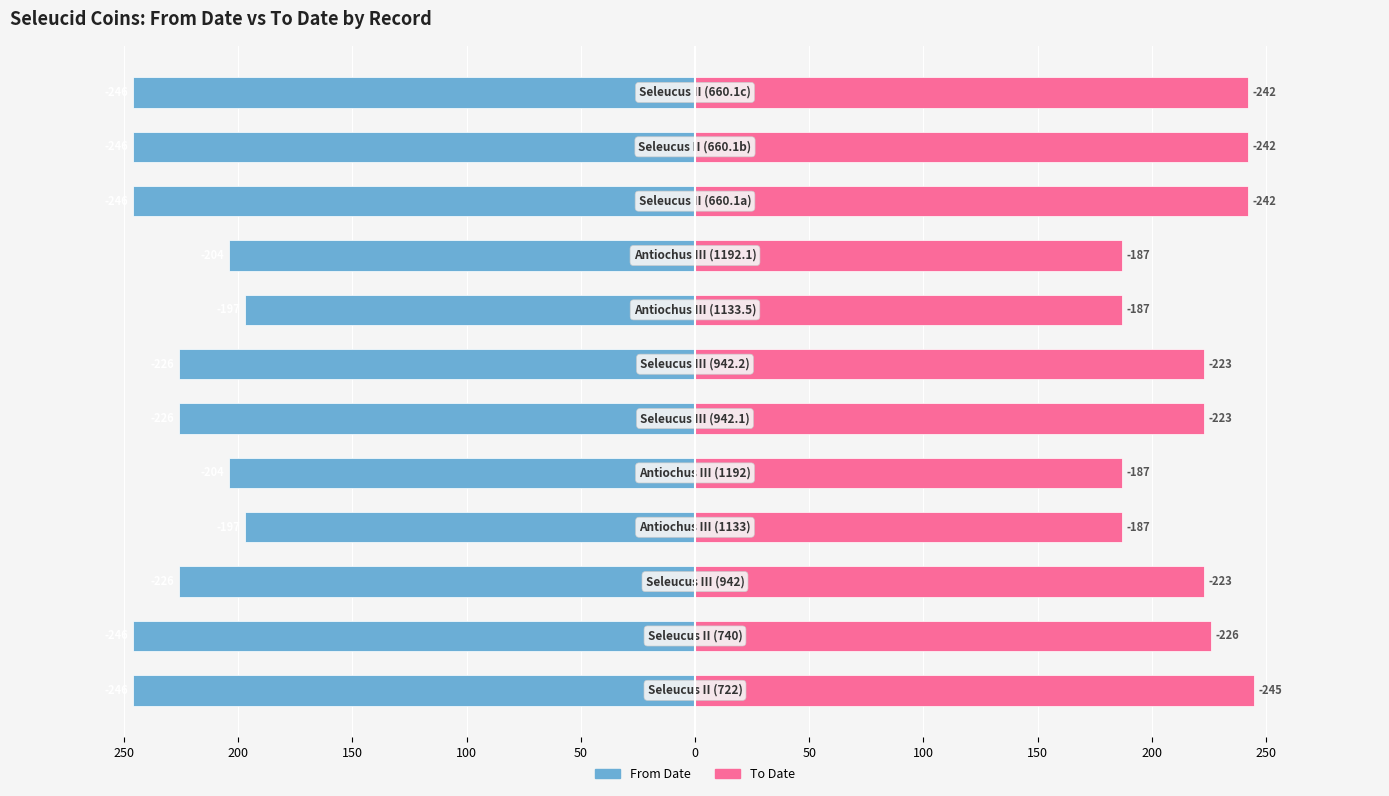

How many bars are there in total?

24